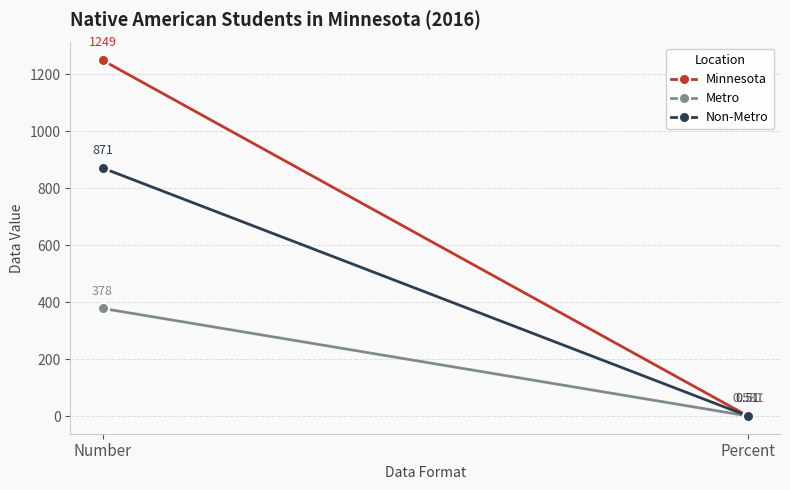

What is the value of the Minnesota point at the 1st from the left?

1249.0